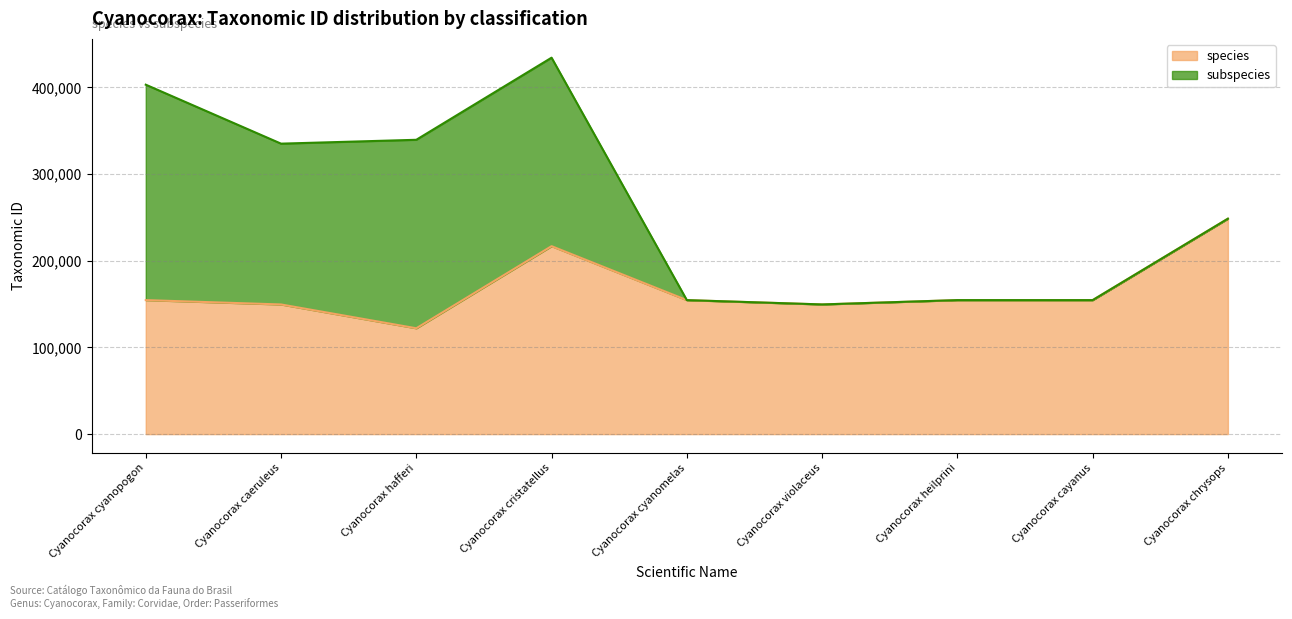

What value does the data have at Cyanocorax heilprini, to the nearest 50?

154550